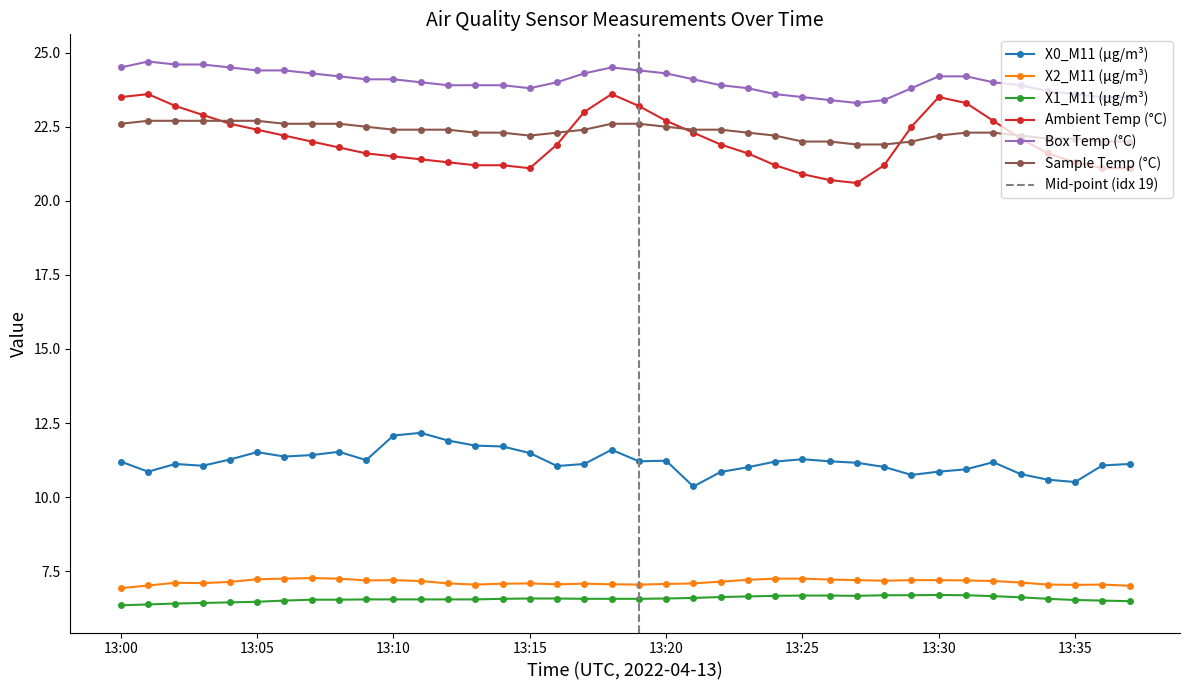

What is the difference between the highest and lowest values at 13:07?

17.8